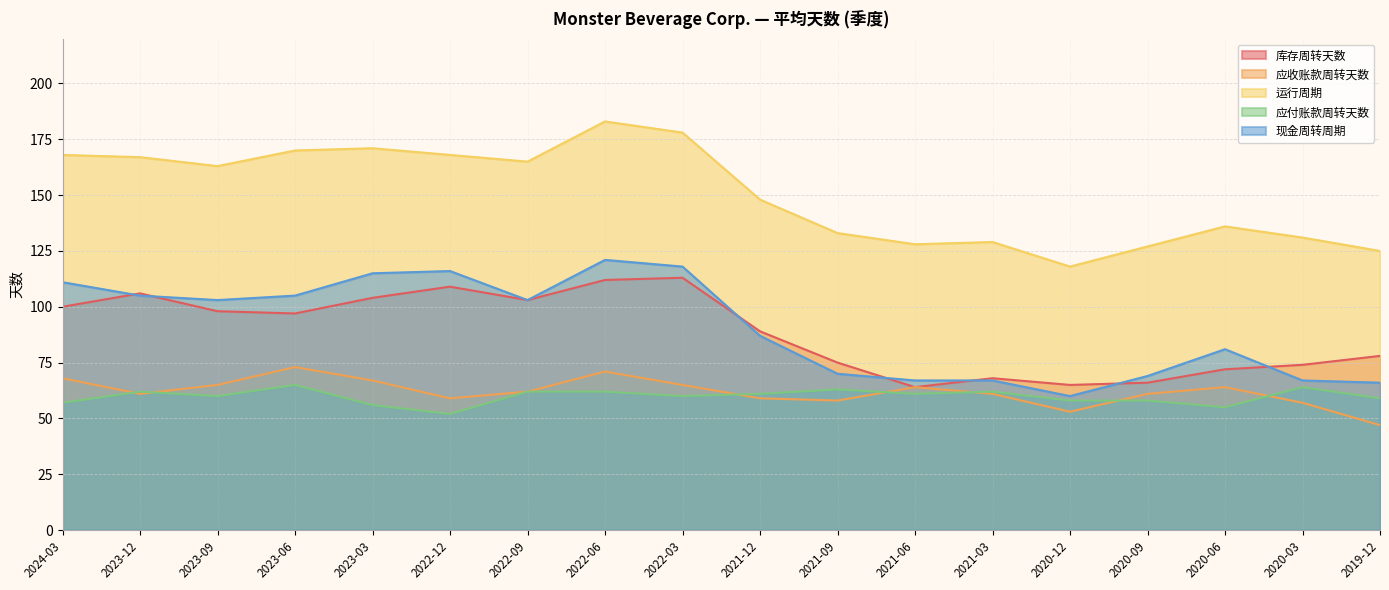

Which series has the largest total across all categories?

运行周期